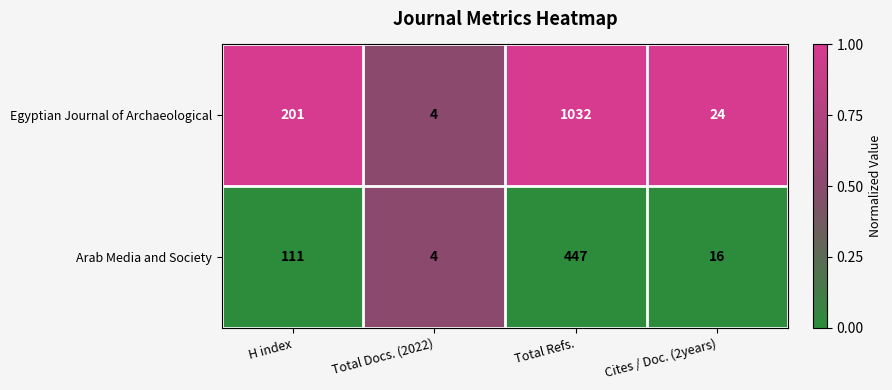

The Arab Media and Society series shows 16 at Cites / Doc. (2years). True or false?

True